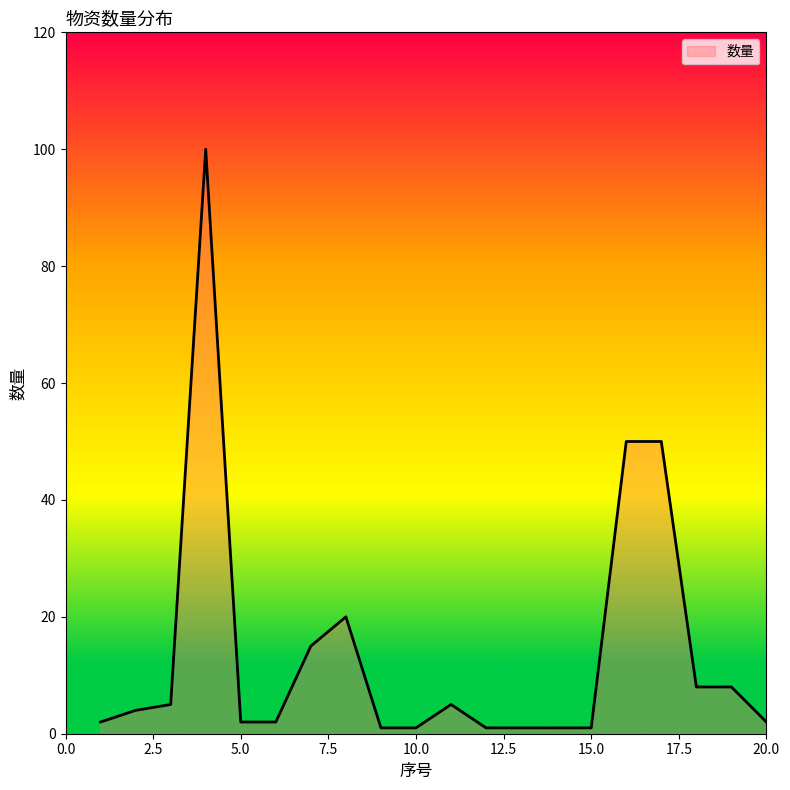

What is the maximum value shown in the chart?

100